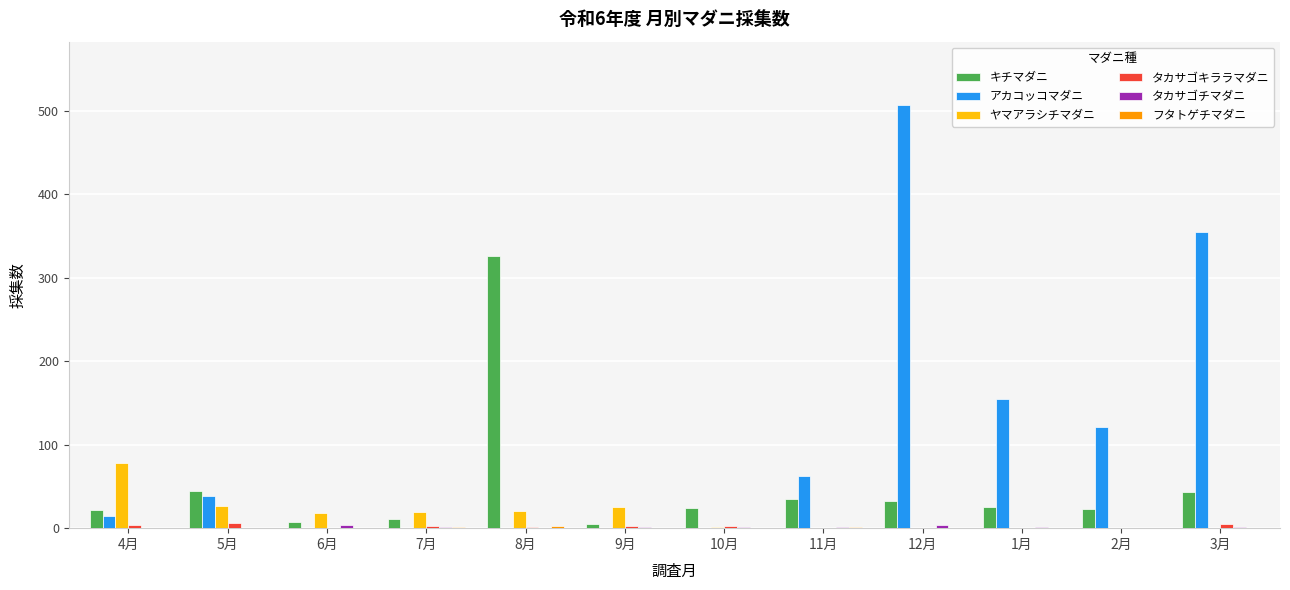

Is the value of タカサゴキララマダニ at 9月 greater than the value of キチマダニ at 8月?

No